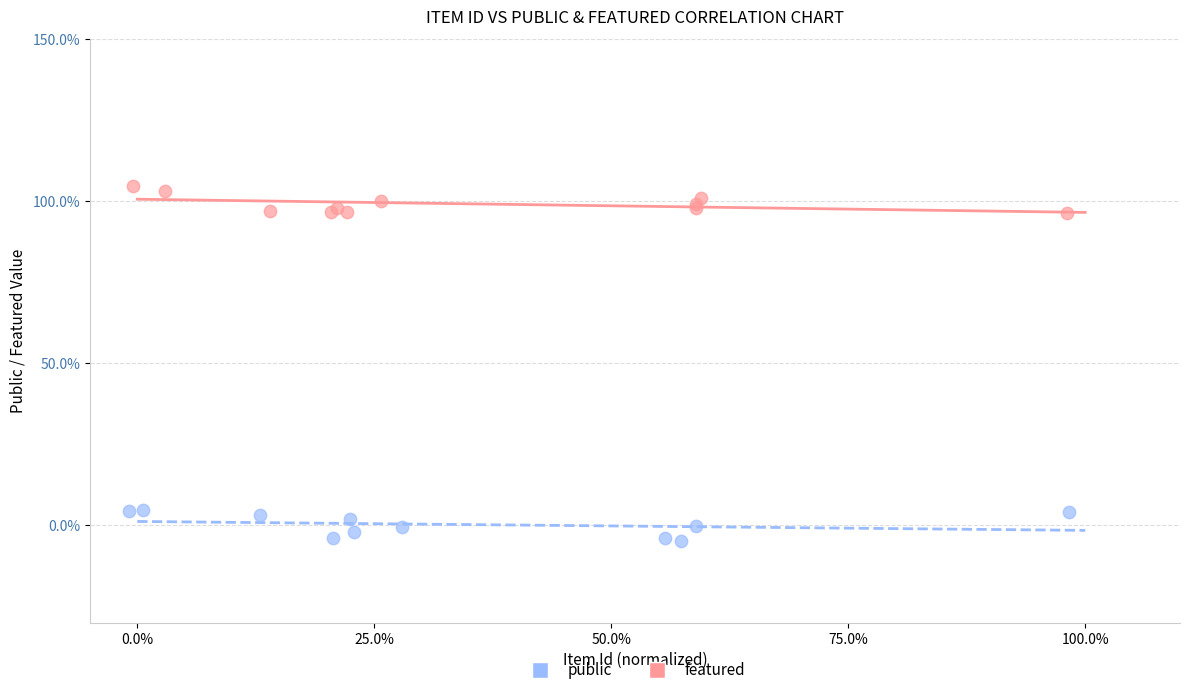

Which series contains the lowest Y value?

featured